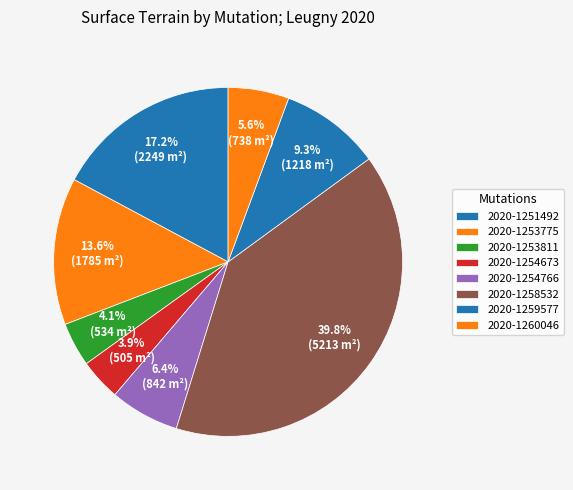

How many segments does this pie chart have?

8